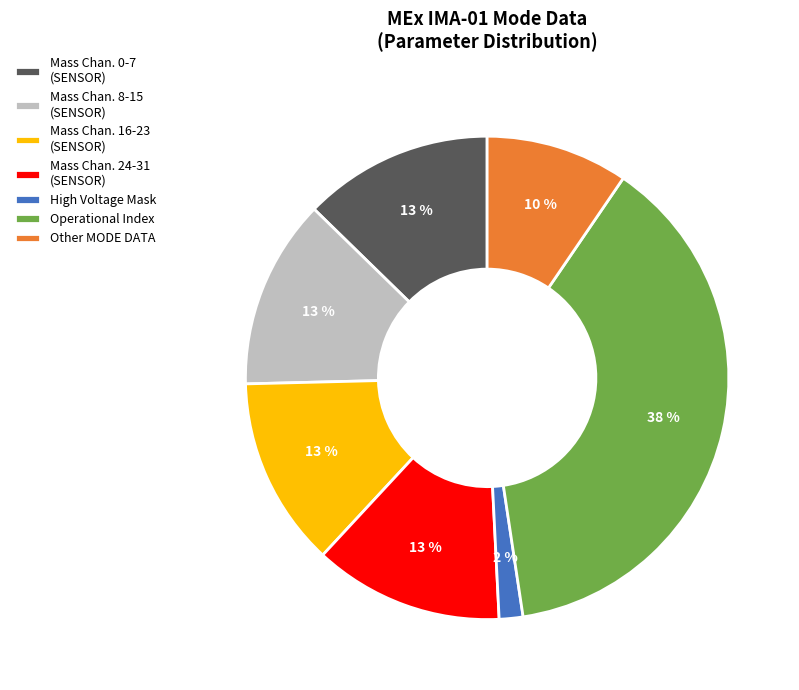

To the nearest percent, what is the combined percentage of Mass Chan. 24-31 (SENSOR) and Mass Chan. 16-23 (SENSOR)?

25%